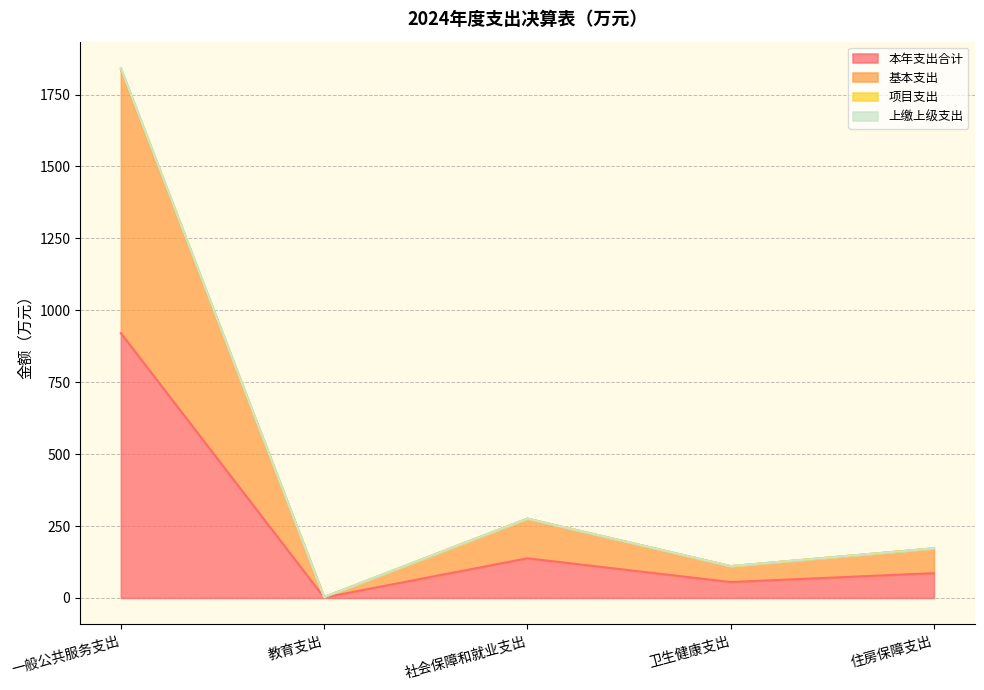

What is the sum of all 本年支出合计 values?

1201.8